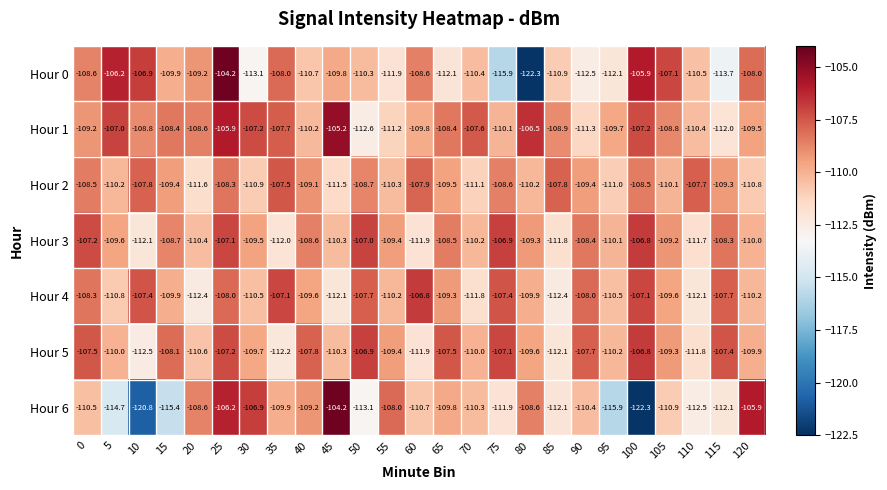

Which series changed the most between 35 and 65?

Hour 5